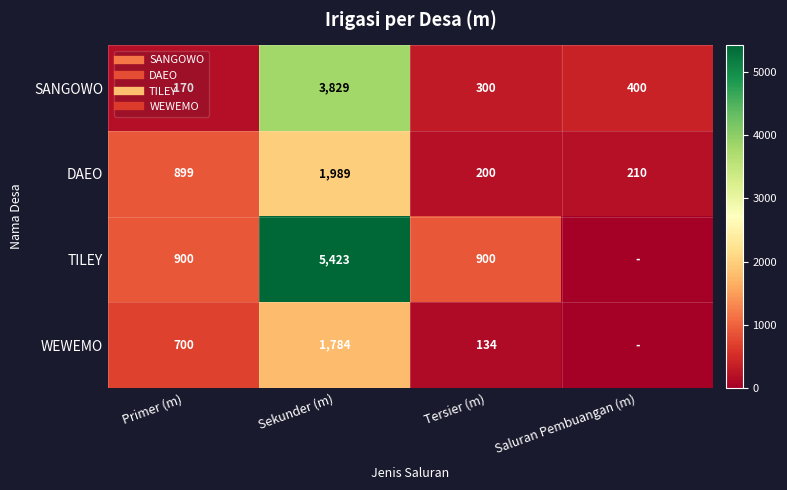

Which label corresponds to the smallest value in the chart?

Saluran Pembuangan (m)